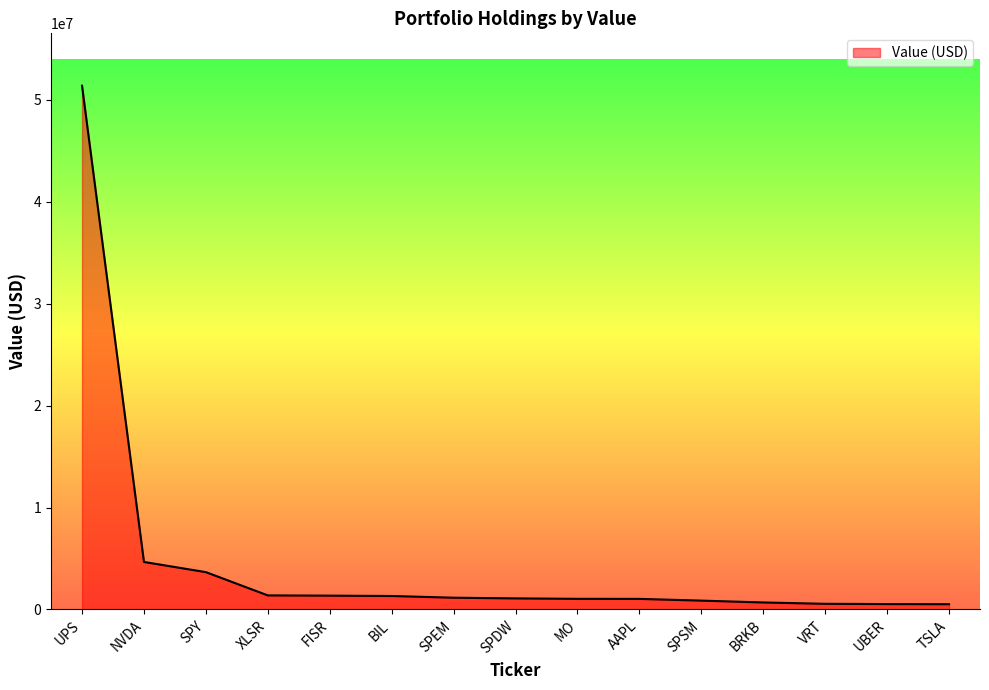

What is the change in value from UPS to TSLA?

-50887372